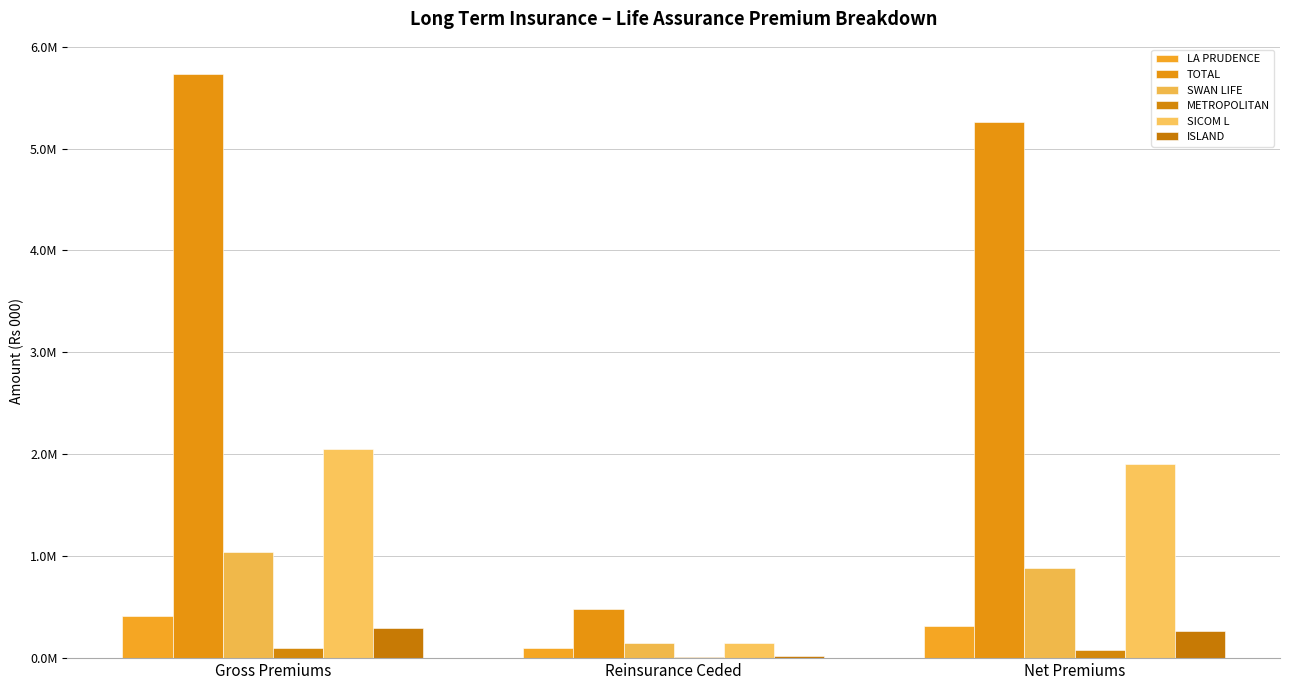

What are all the series names shown in the legend?

LA PRUDENCE, TOTAL, SWAN LIFE, METROPOLITAN, SICOM L, ISLAND